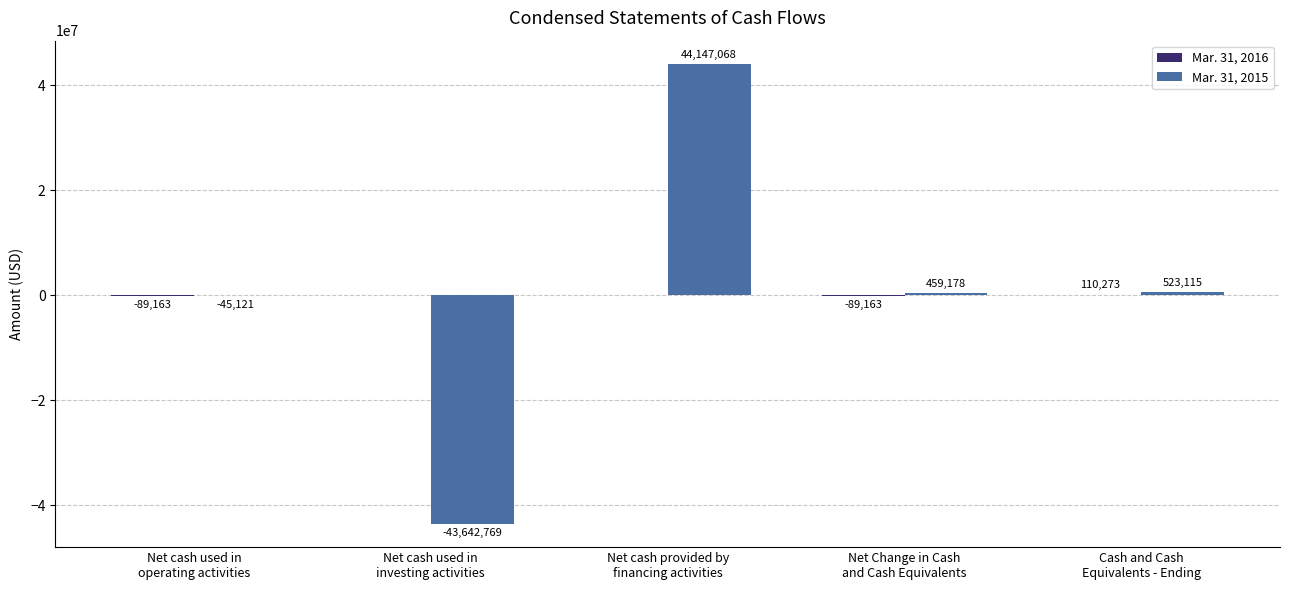

Which series has the largest total across all categories?

Mar. 31, 2015